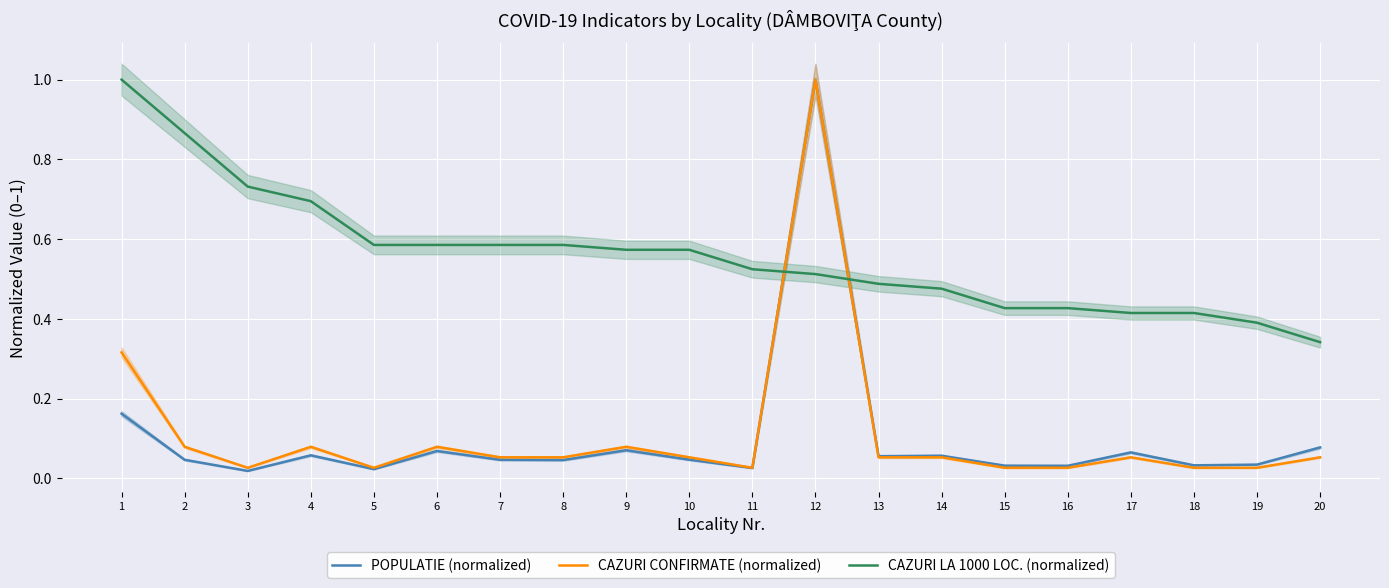

True or false: POPULATIE (normalized) and CAZURI CONFIRMATE (normalized) intersect in this chart.

False